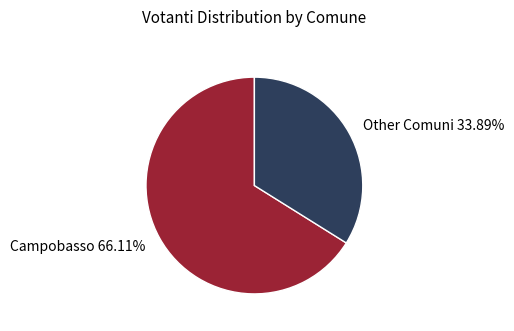

How many segments does this pie chart have?

2